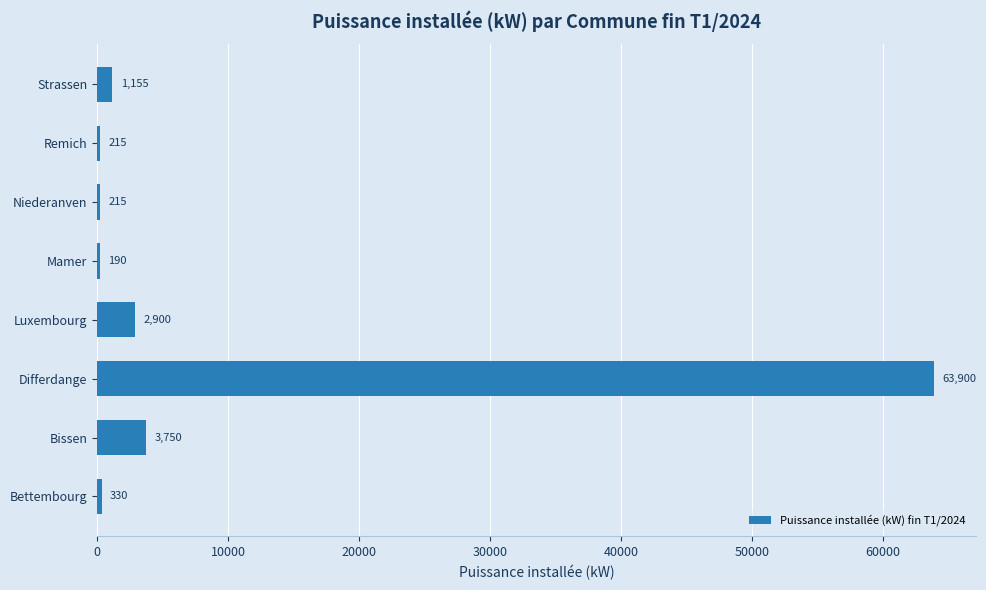

Are the bars grouped side by side (vs. stacked)?

No